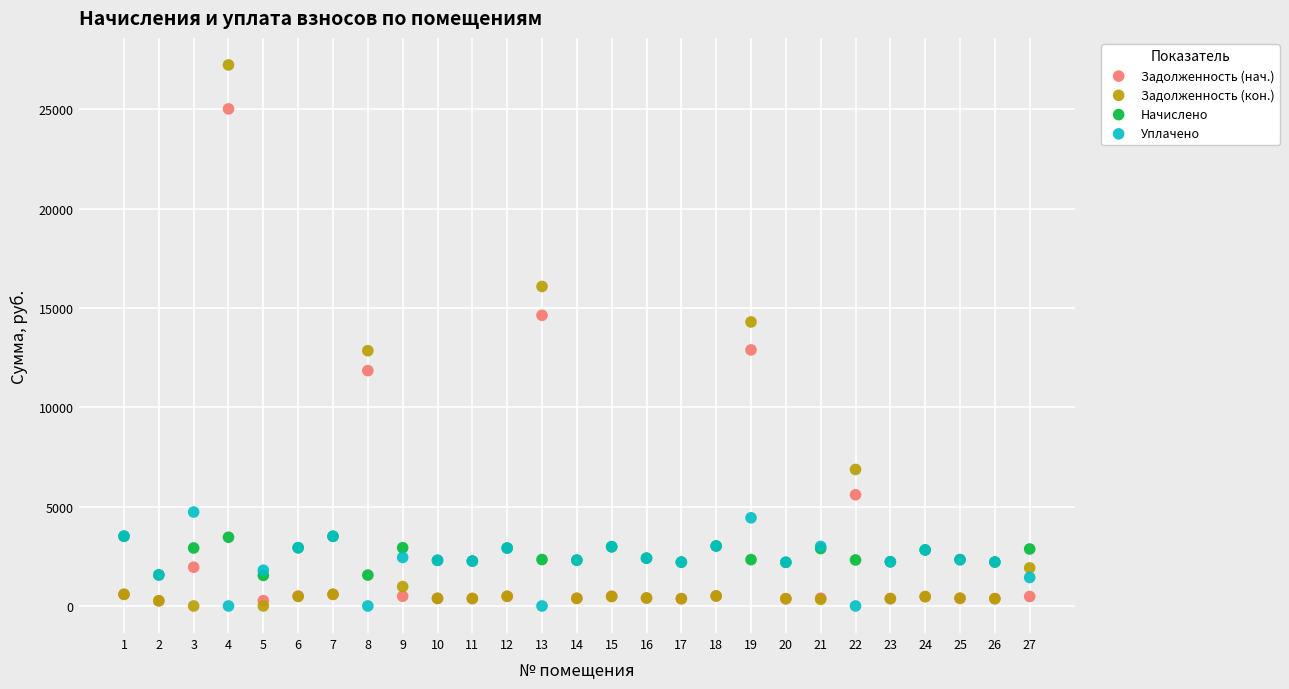

Which series contains the highest Y value?

Задолженность (кон.)